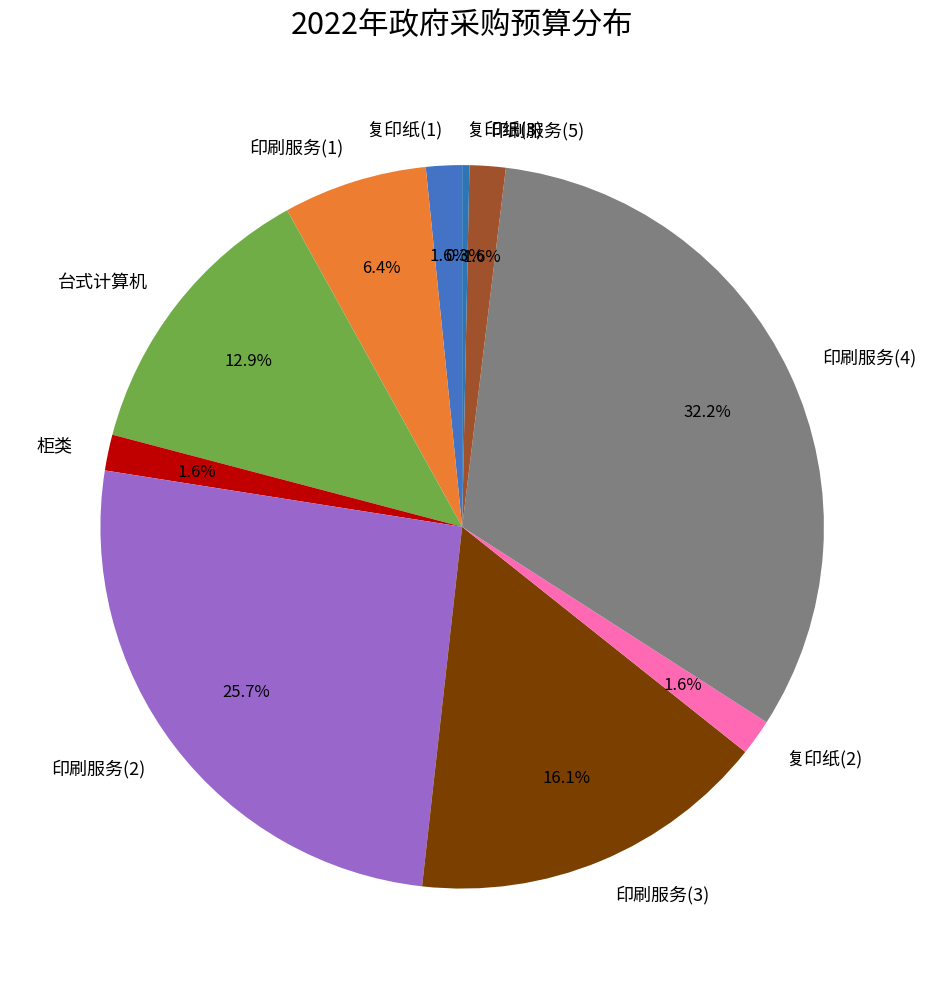

What percentage is NOT represented by 复印纸(1)?

98.4%